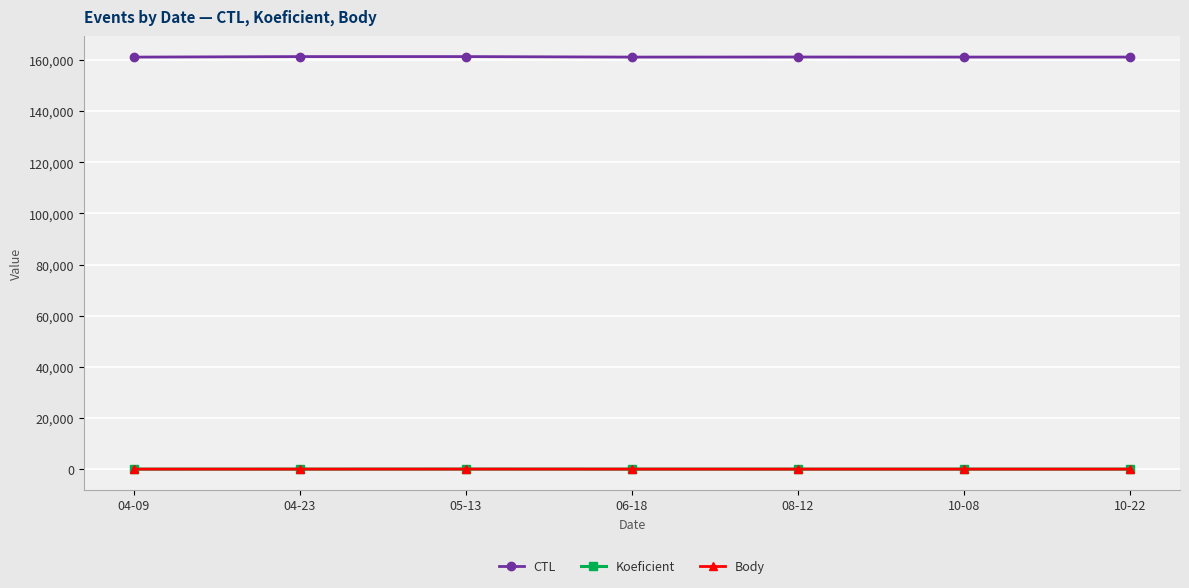

What are all the series names shown in the legend?

CTL, Koeficient, Body